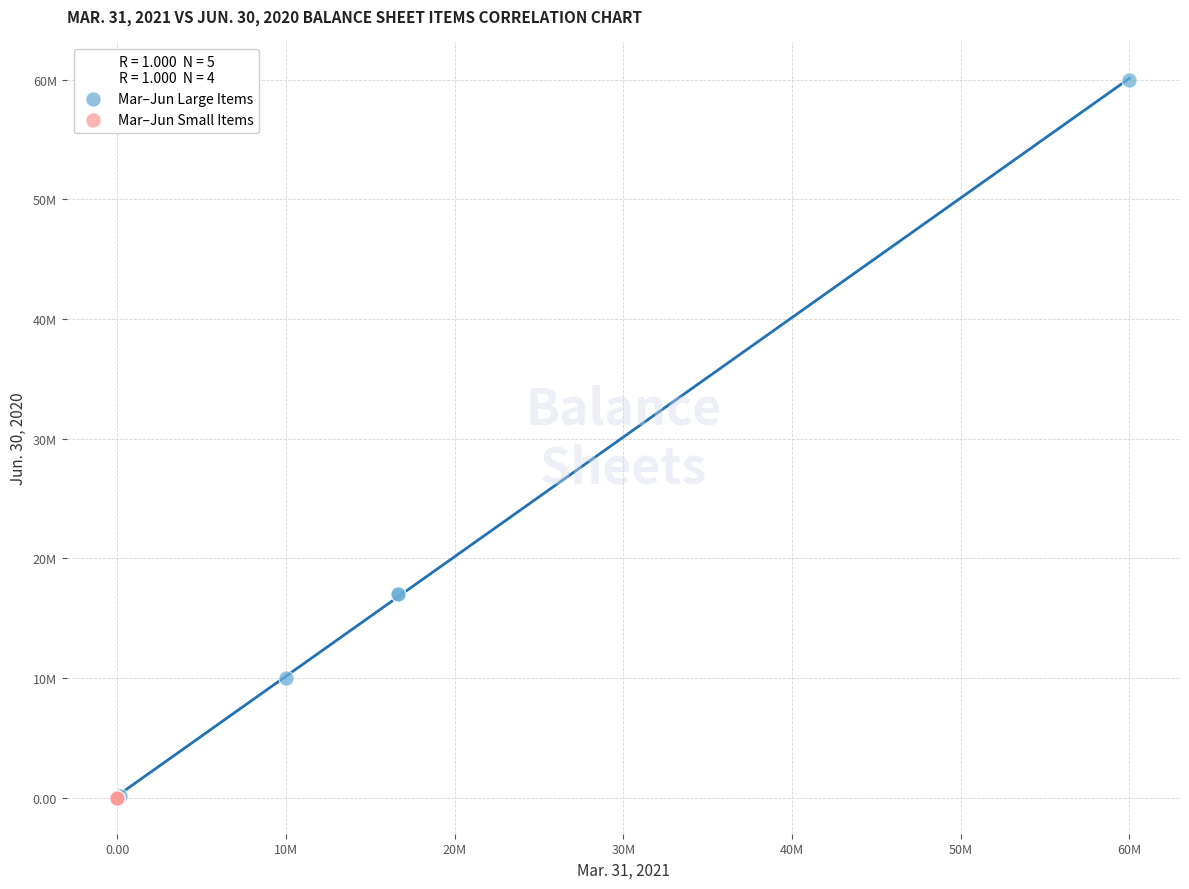

What are all the series names shown in the legend?

Mar–Jun Large Items, Mar–Jun Small Items